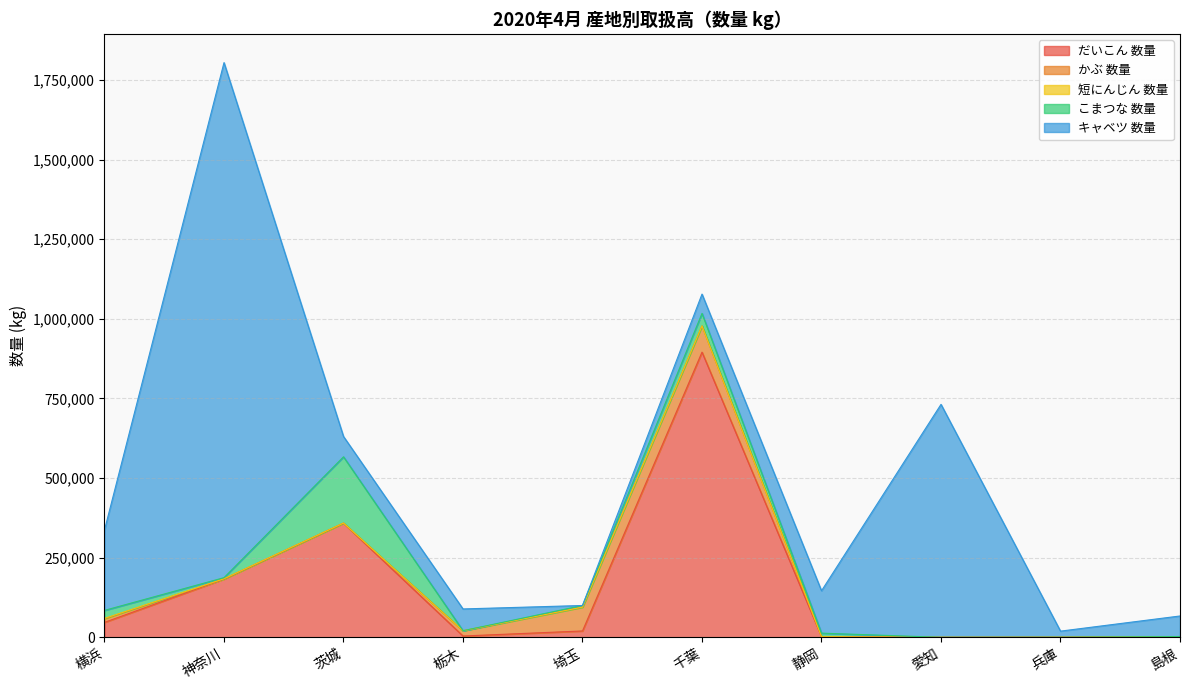

Which has a higher value, 愛知 or 横浜?

横浜